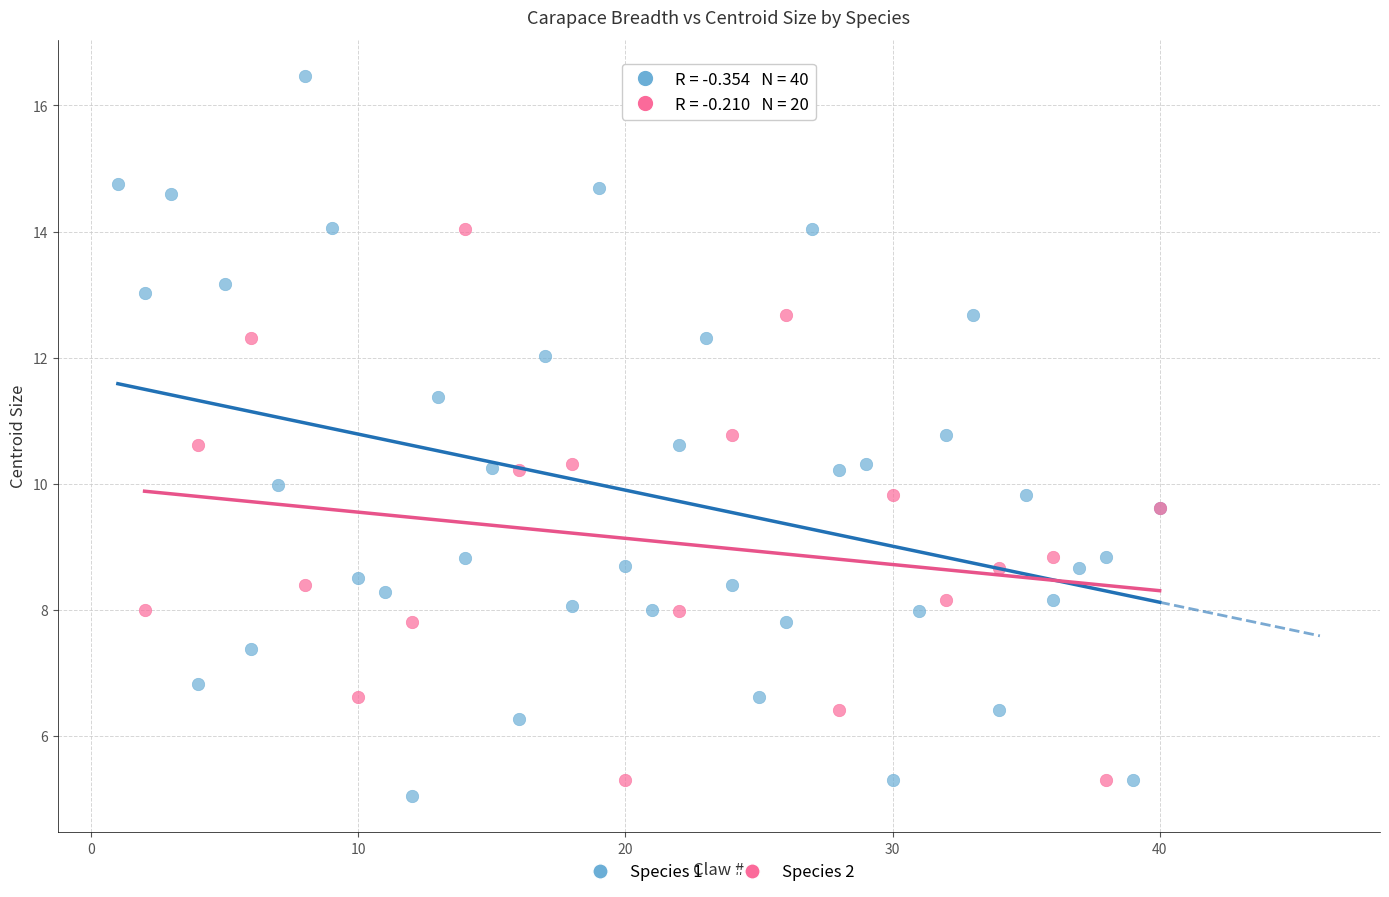

Which series has the largest Y range (max minus min)?

Species 1